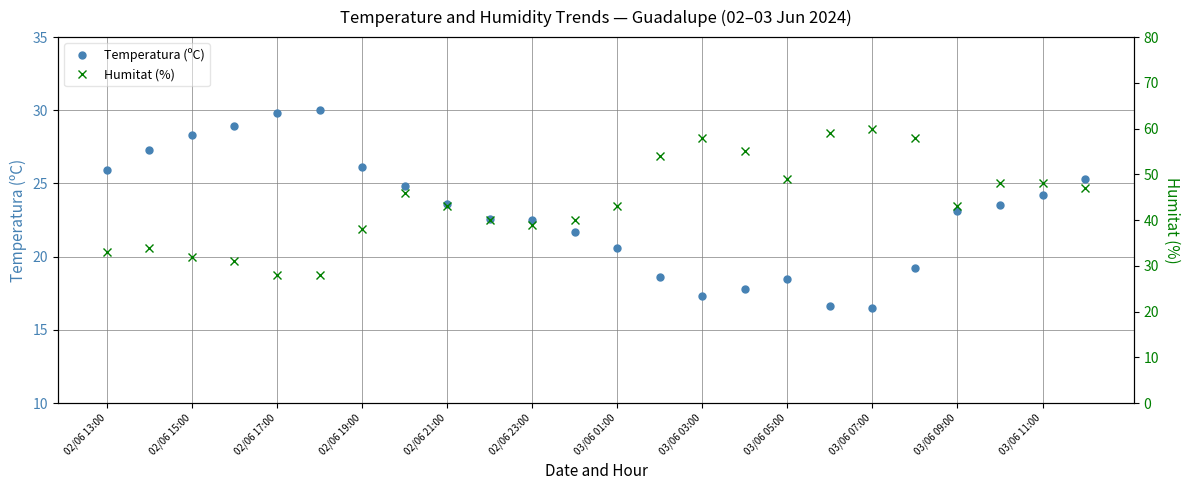

In Temperatura (ºC), how many points are lower than both neighbors (excluding endpoints)?

2